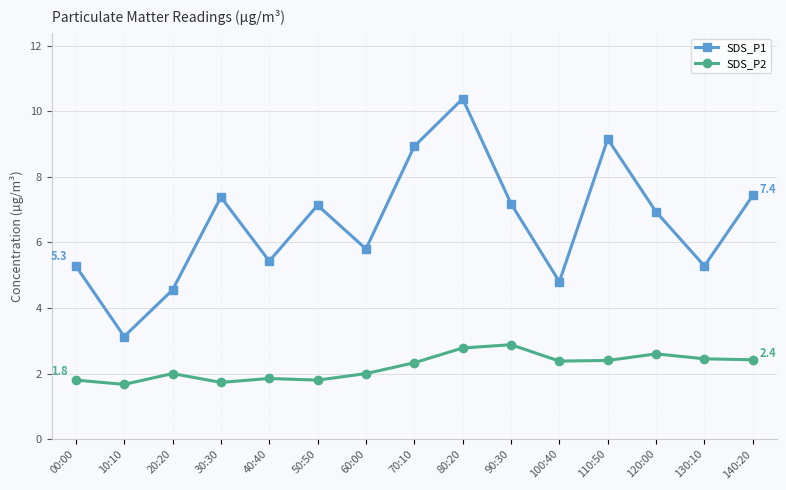

Which series has the widest spread of values?

SDS_P1